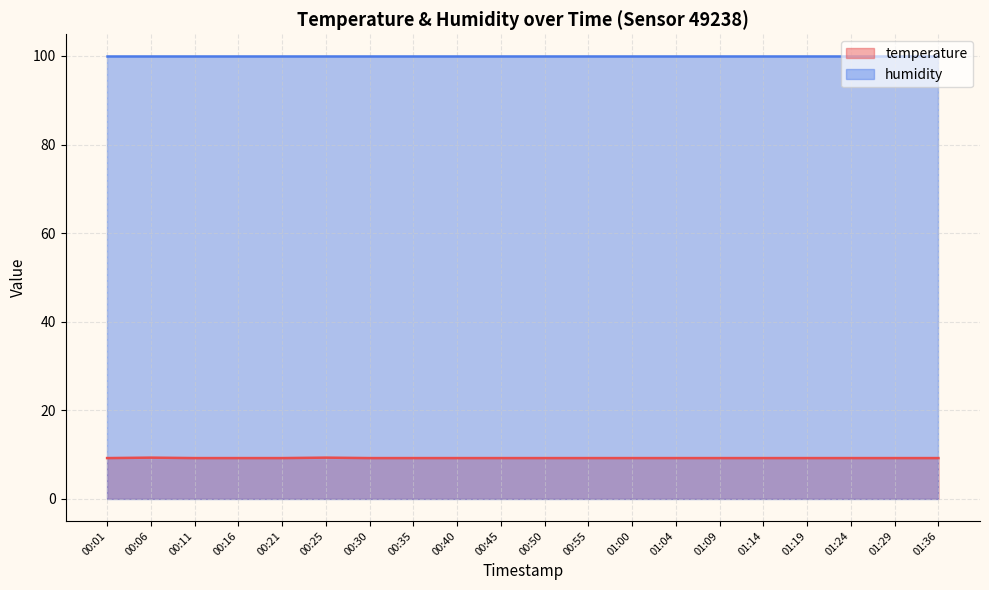

True or false: temperature and humidity intersect in this chart.

False